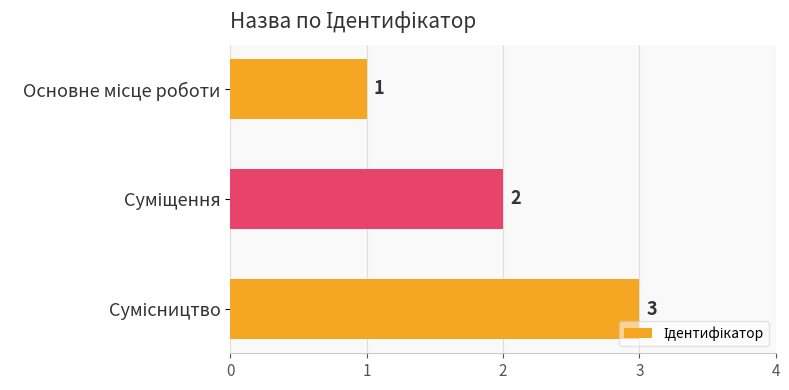

What is the maximum value shown in the chart?

3